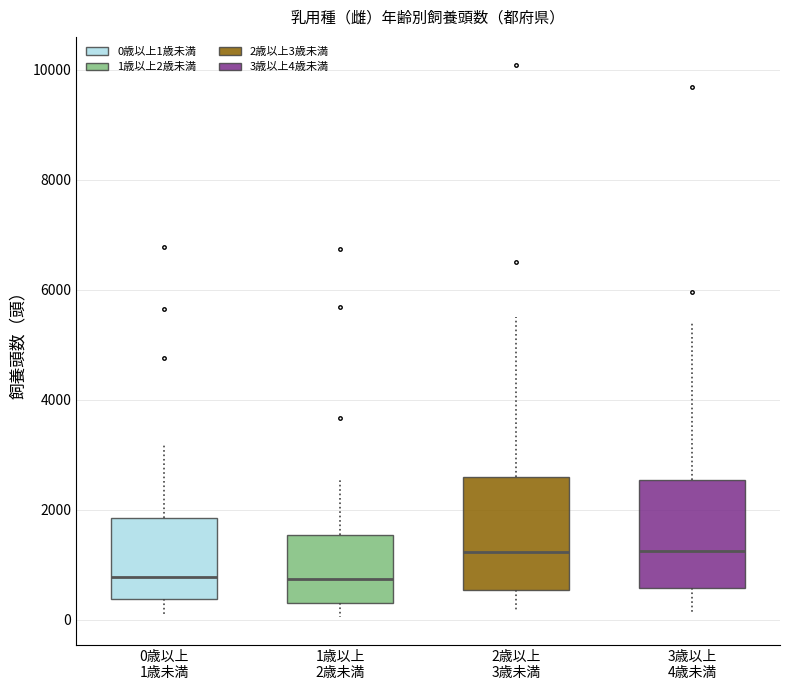

Where does the lower whisker of the box for 2歳以上 3歳未満 end on the y-axis? The values are not printed on the chart, so give them approximately, as read against the axis.

200